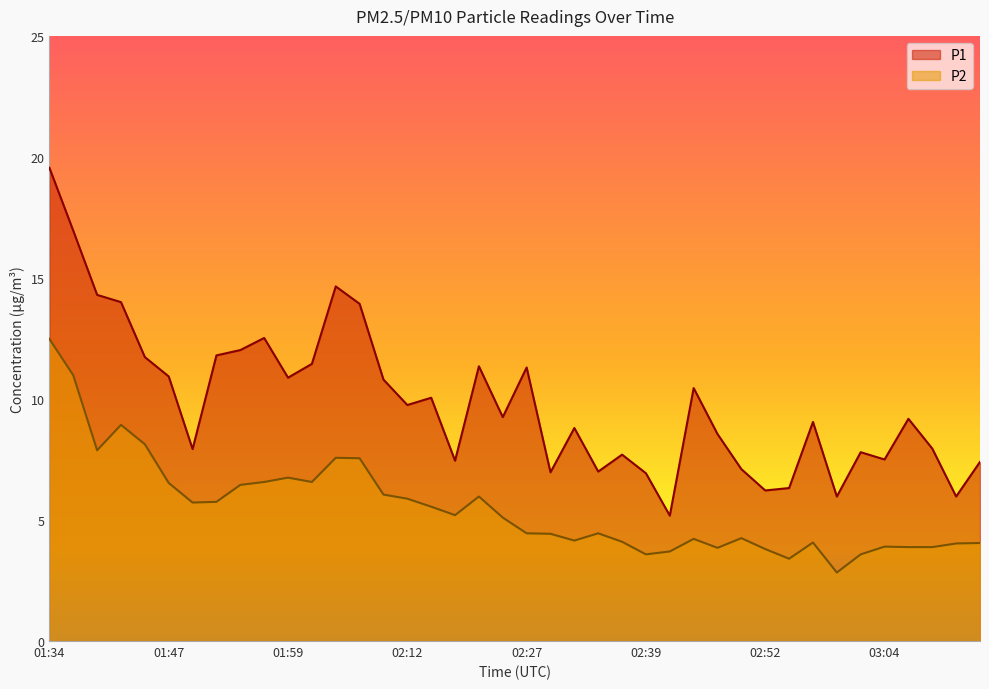

Reading left to right, extract all data points from this chart.

P1: 19.6	16.9	14.3	14.0	11.7	10.9	7.9	11.8	12.0	12.5	10.9	11.4	14.7	13.9	10.8	9.8	10.1	7.5	11.3	9.2	11.3	7.0	8.8	7.0	7.7	6.9	5.2	10.4	8.6	7.1	6.2	6.3	9.1	6.0	7.8	7.5	9.2	8.0	6.0	7.4
P2: 12.5	11.0	7.9	8.9	8.1	6.5	5.7	5.8	6.5	6.6	6.8	6.6	7.6	7.5	6.0	5.9	5.5	5.2	6.0	5.1	4.5	4.4	4.2	4.5	4.1	3.6	3.7	4.2	3.9	4.2	3.8	3.4	4.1	2.8	3.6	3.9	3.9	3.9	4.0	4.0